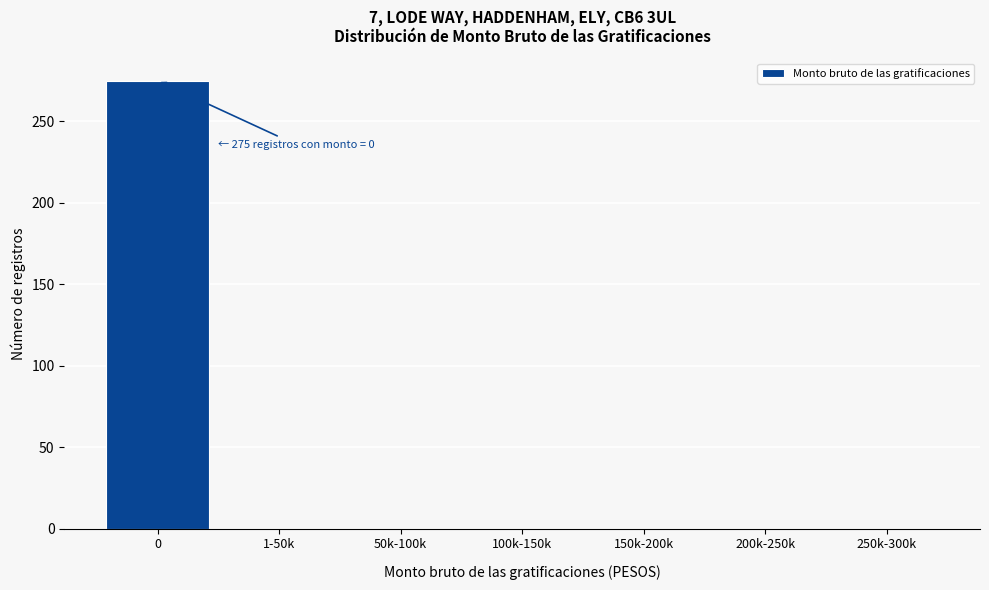

Reading left to right, extract all data points from this chart.

0=275	1-50k=0	50k-100k=0	100k-150k=0	150k-200k=0	200k-250k=0	250k-300k=0